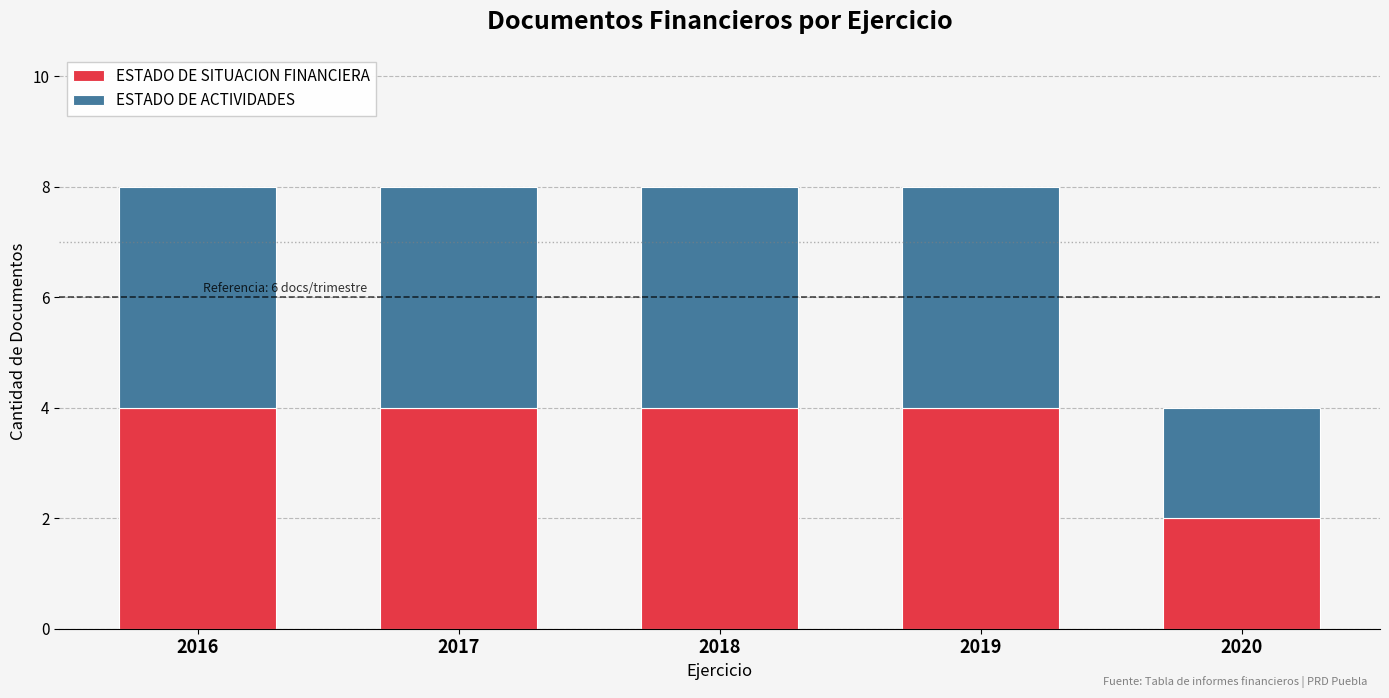

What is the sum of all ESTADO DE SITUACION FINANCIERA values?

18